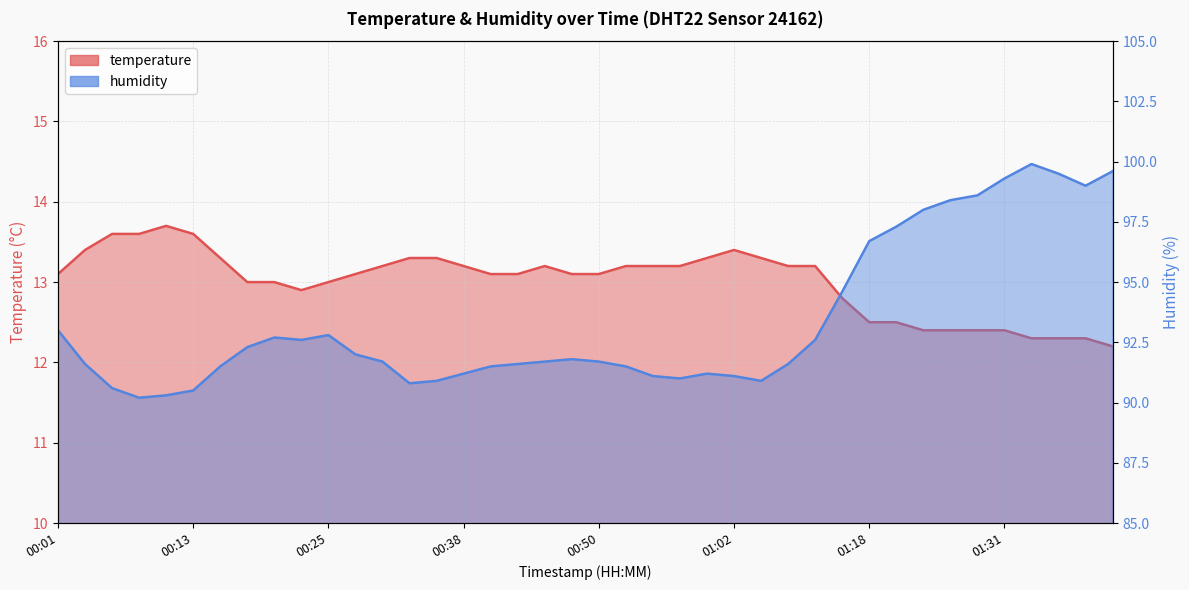

How many data points in temperature are less than 13?

12